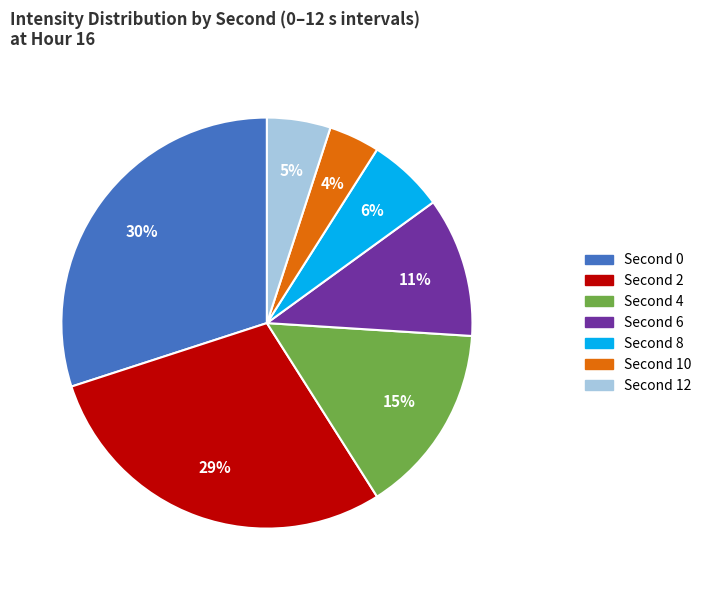

Rank the categories by value from lowest to highest.

Second 10, Second 12, Second 8, Second 6, Second 4, Second 2, Second 0